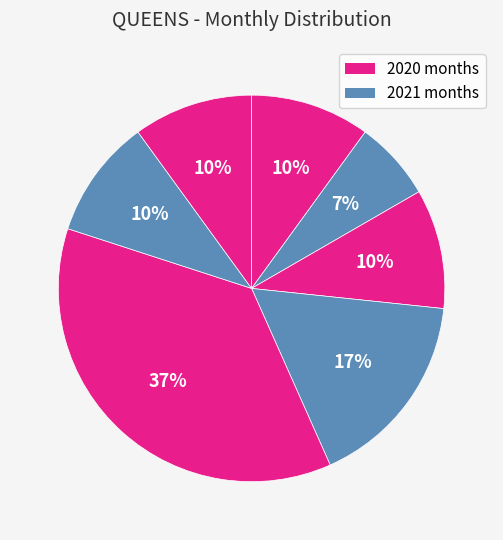

Count the number of slices in the pie.

7